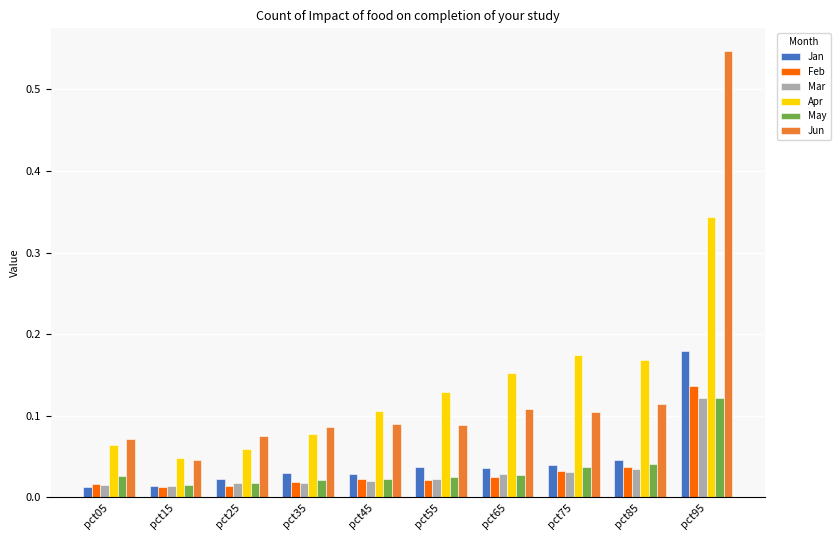

At which category is the sum across all series the highest?

pct95